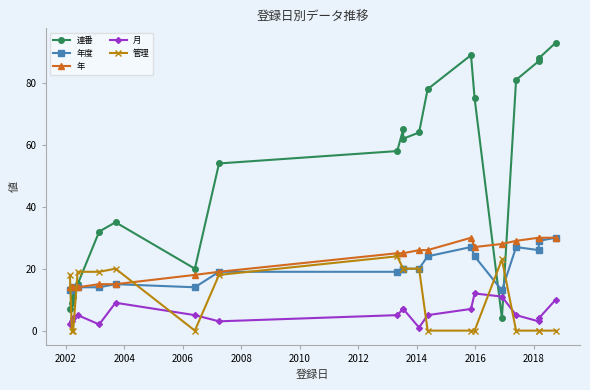

Which series has the widest spread of values?

連番